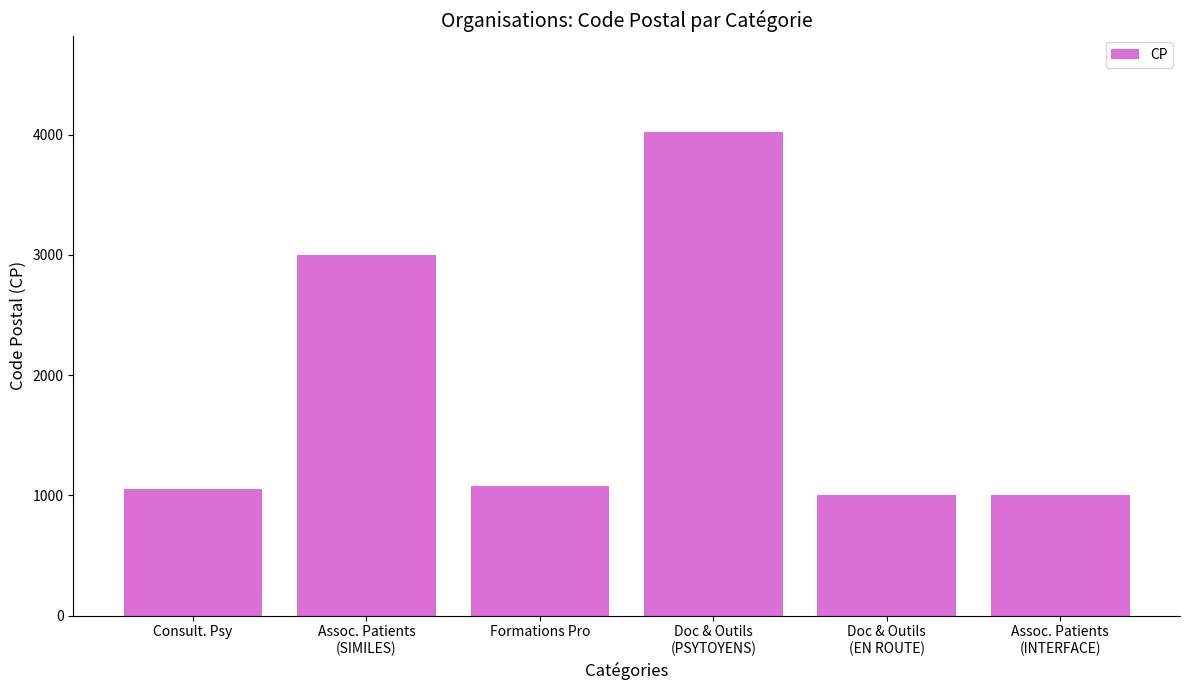

At which label does the data first exceed 1080?

Assoc. Patients
(SIMILES)